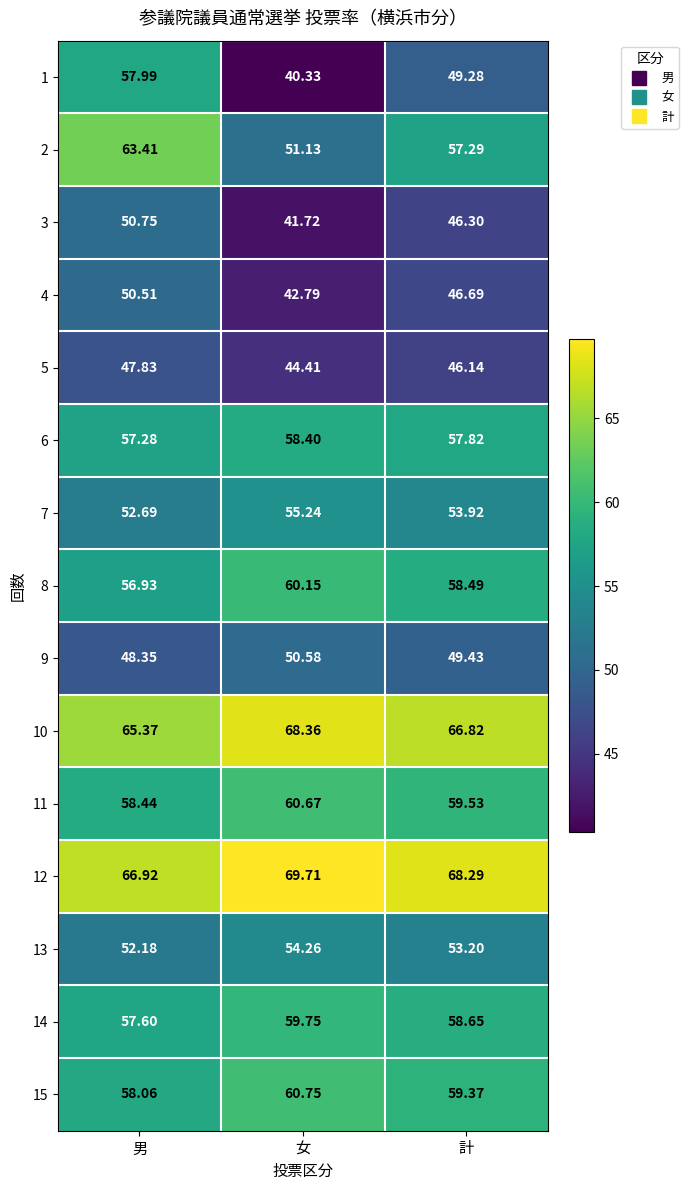

Is the value of 15 at 女 greater than the value of 10 at 女?

No